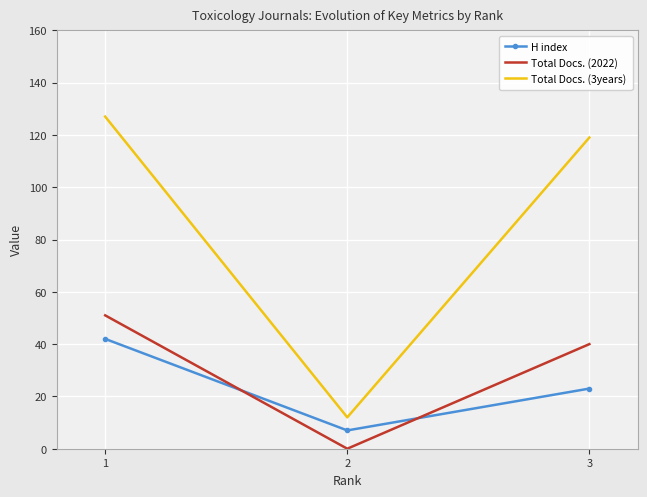

Reading left to right, list all the values displayed in this chart.

H index: 42	7	23
Total Docs. (2022): 51	0	40
Total Docs. (3years): 127	12	119